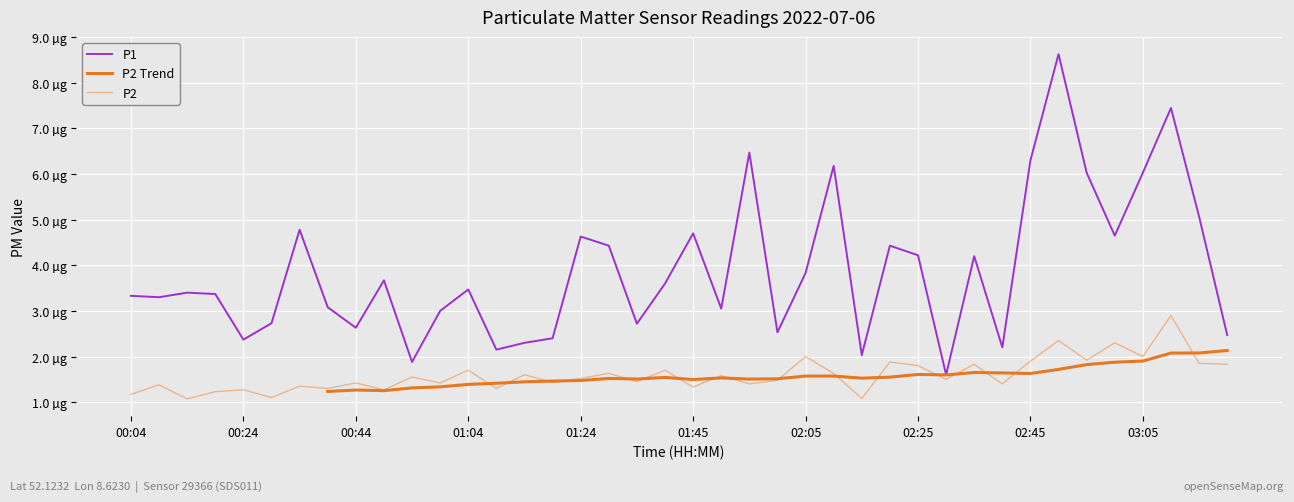

True or false: P1 has more than 0 points higher than both neighbors.

True